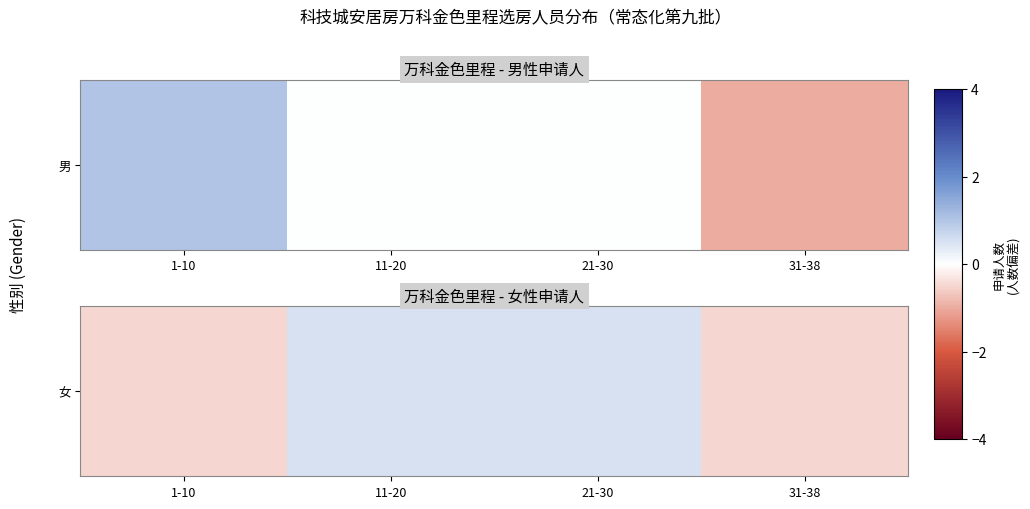

Where does the data first go above 0?

11-20